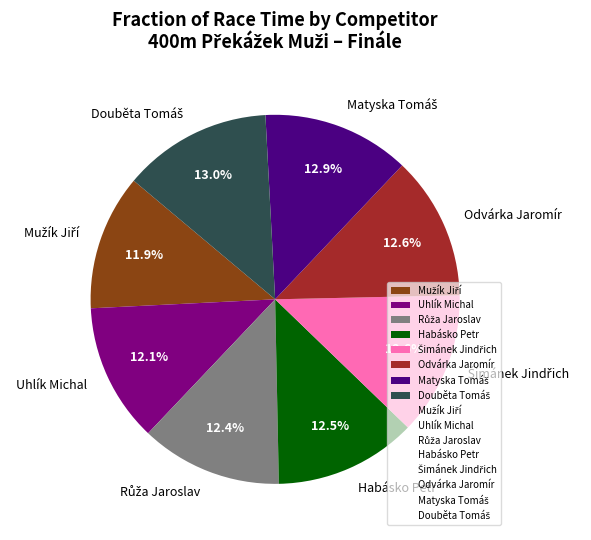

To the nearest percent, what is the average slice percentage?

12%